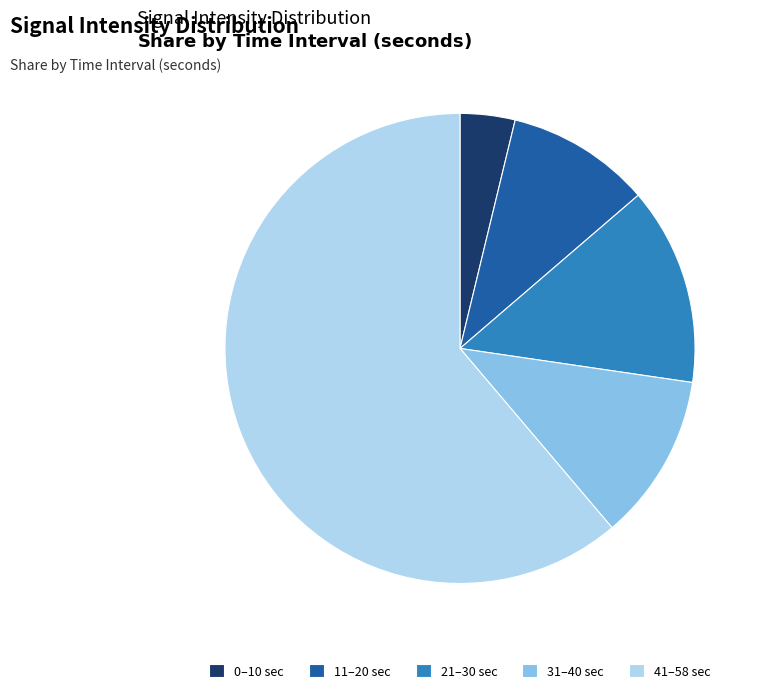

Rank the categories by value from highest to lowest.

41–58 sec, 21–30 sec, 31–40 sec, 11–20 sec, 0–10 sec